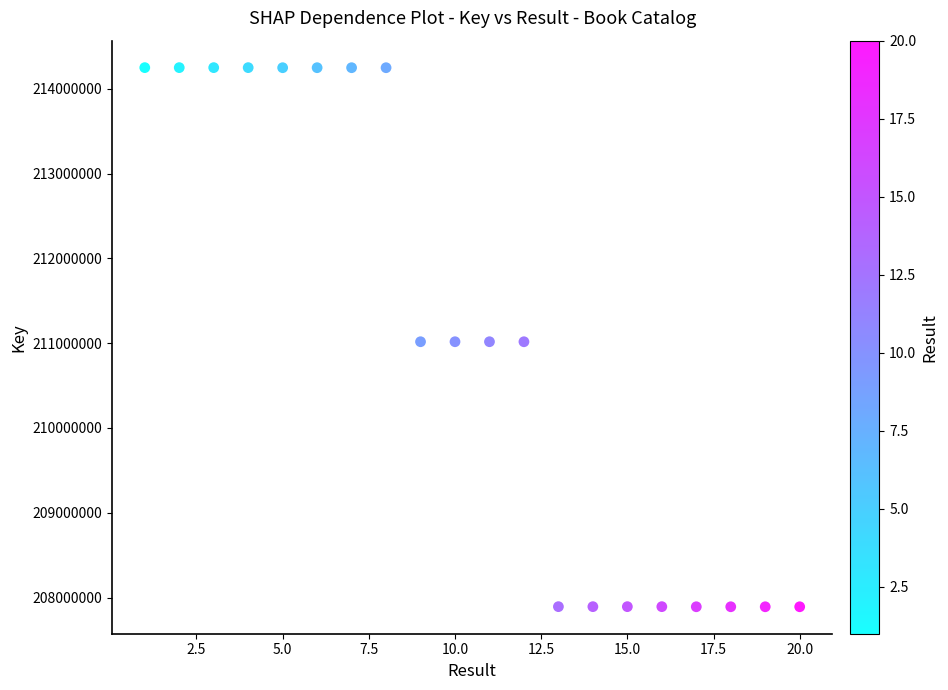

What is the range of Y values (max minus min)?

6357604